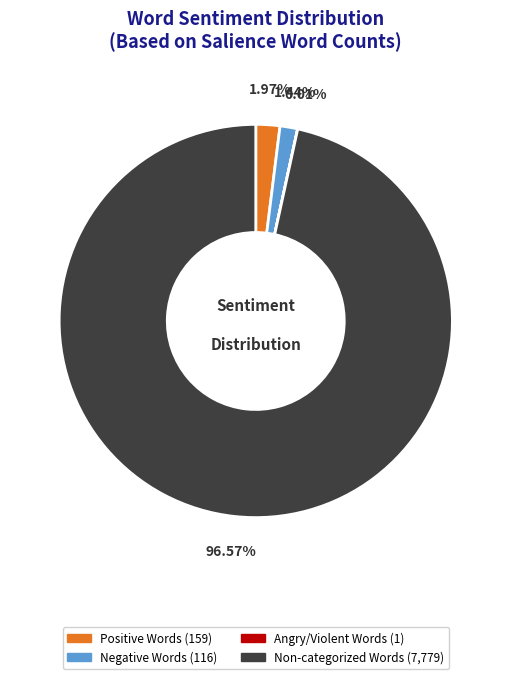

To the nearest percent, what is the average slice percentage?

25%